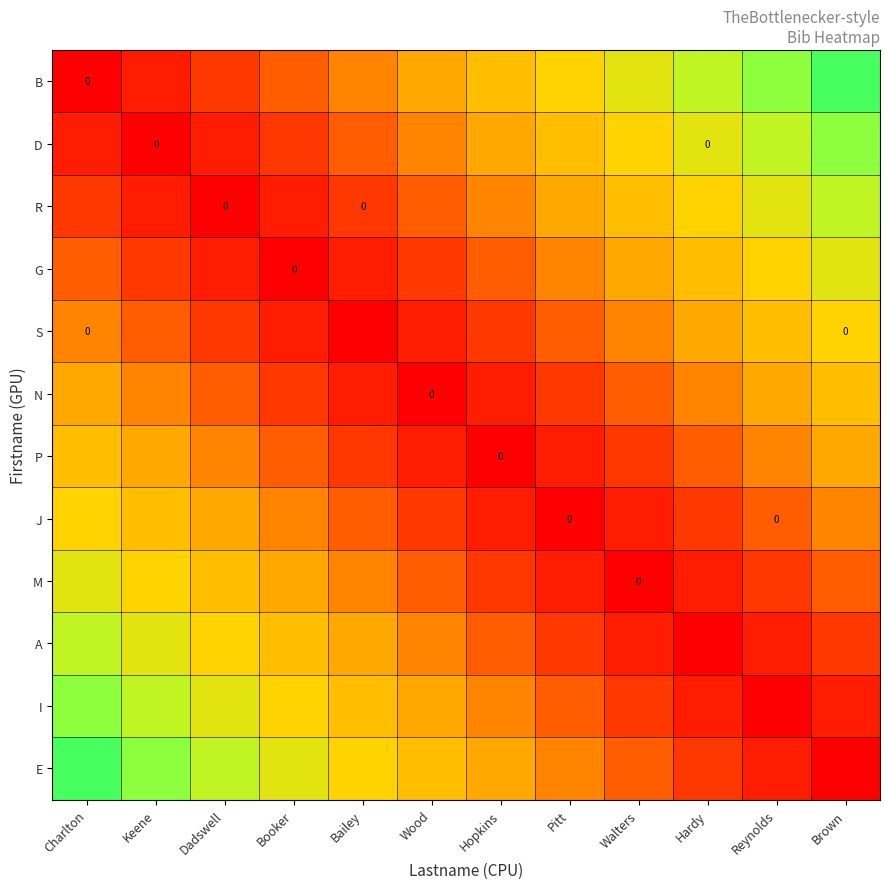

At which label is N closest to 0?

Wood